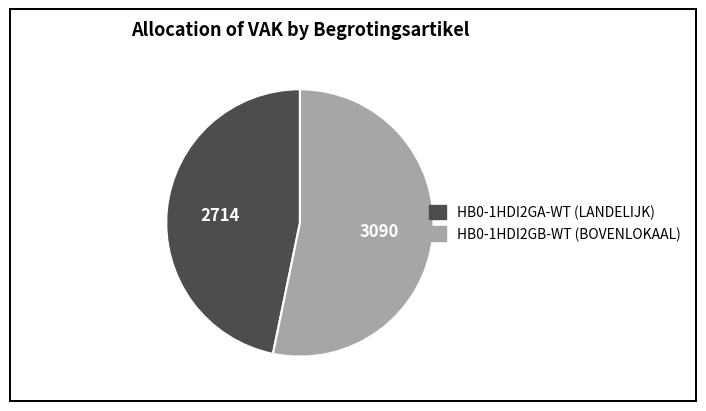

How many segments does this pie chart have?

2